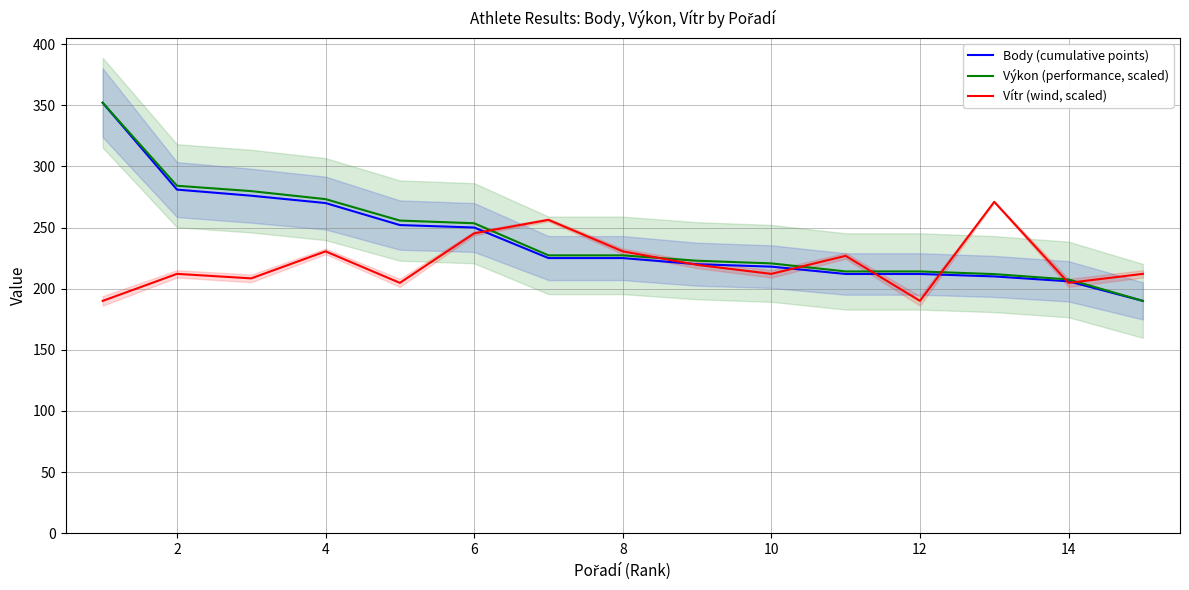

What is the maximum value for Body (cumulative points)?

352.0